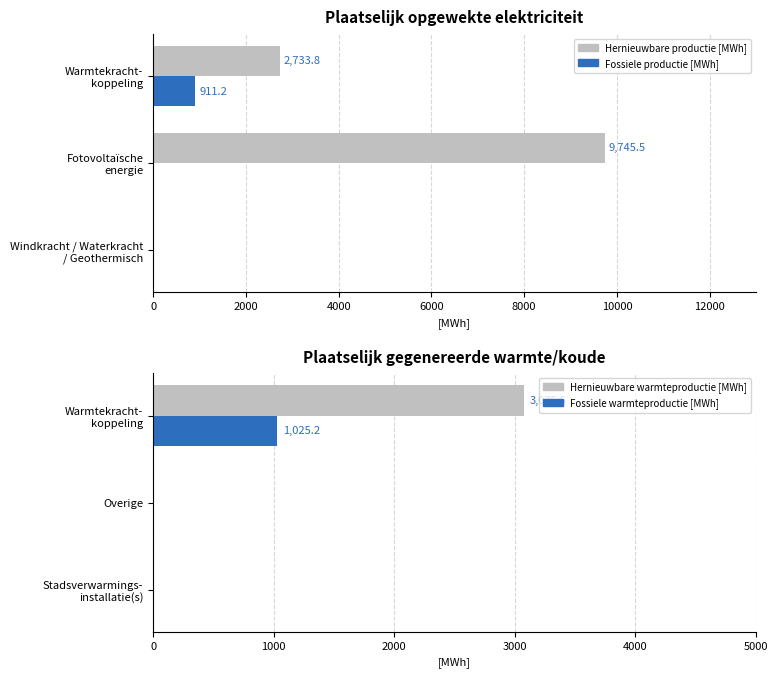

Rank the series by their maximum value, from lowest to highest.

Fossiele productie [MWh], Fossiele warmteproductie [MWh], Hernieuwbare warmteproductie [MWh], Hernieuwbare productie [MWh]